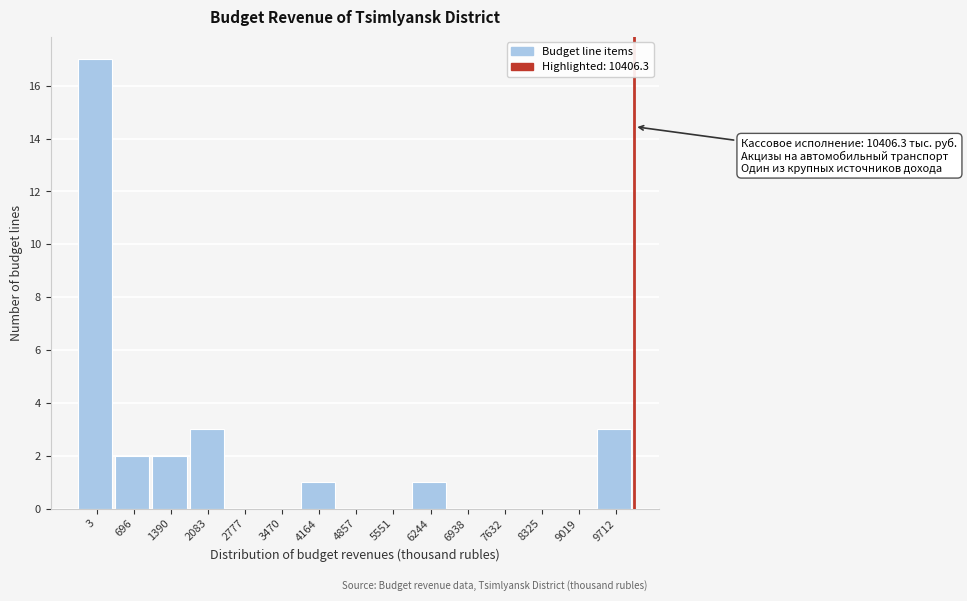

Reading left to right, transcribe all the data shown in this chart.

3=17	696=2	1390=2	2083=3	2777=0	3470=0	4164=1	4857=0	5551=0	6244=1	6938=0	7632=0	8325=0	9019=0	9712=3